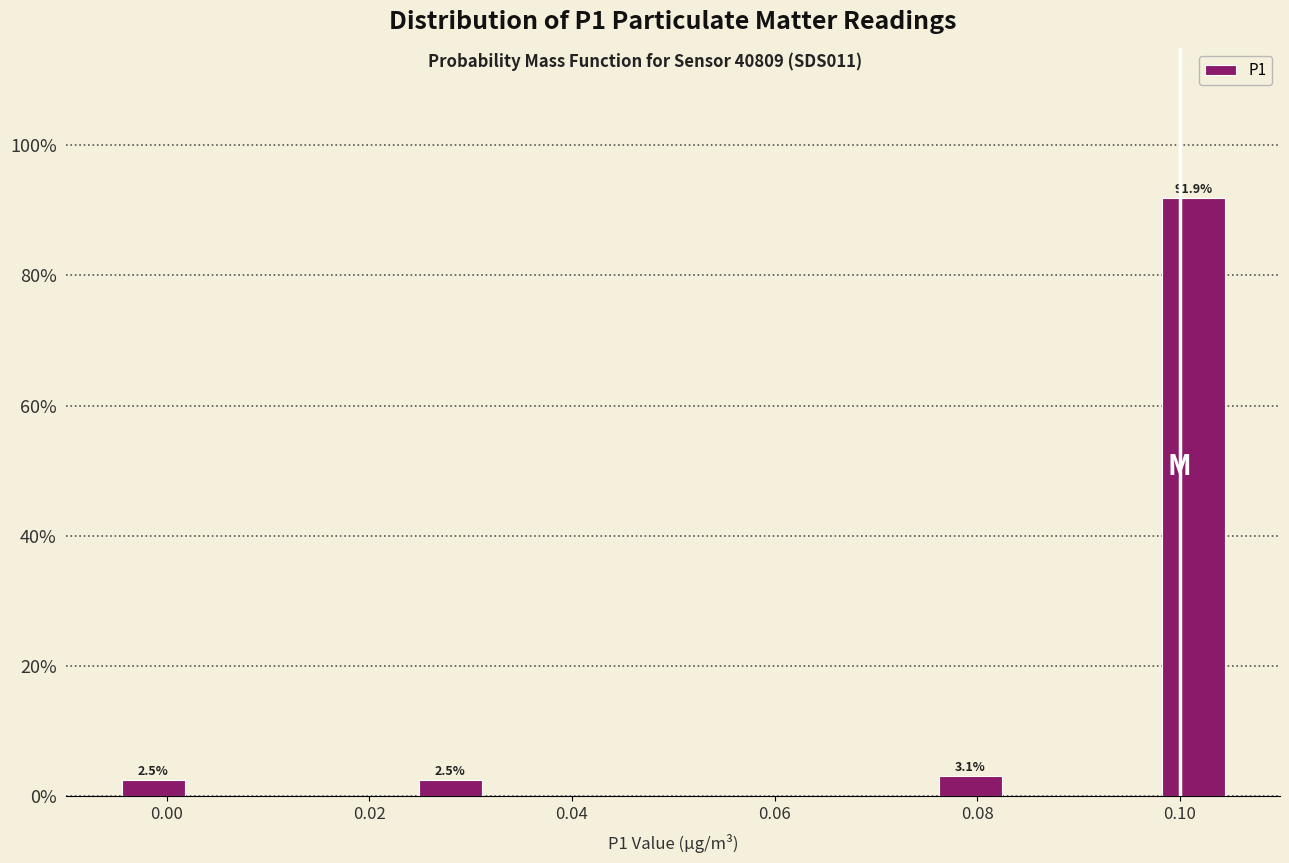

Around what value on the x-axis is the tallest bar? Give the approximate position of its centre, as read against the axis.

0.102